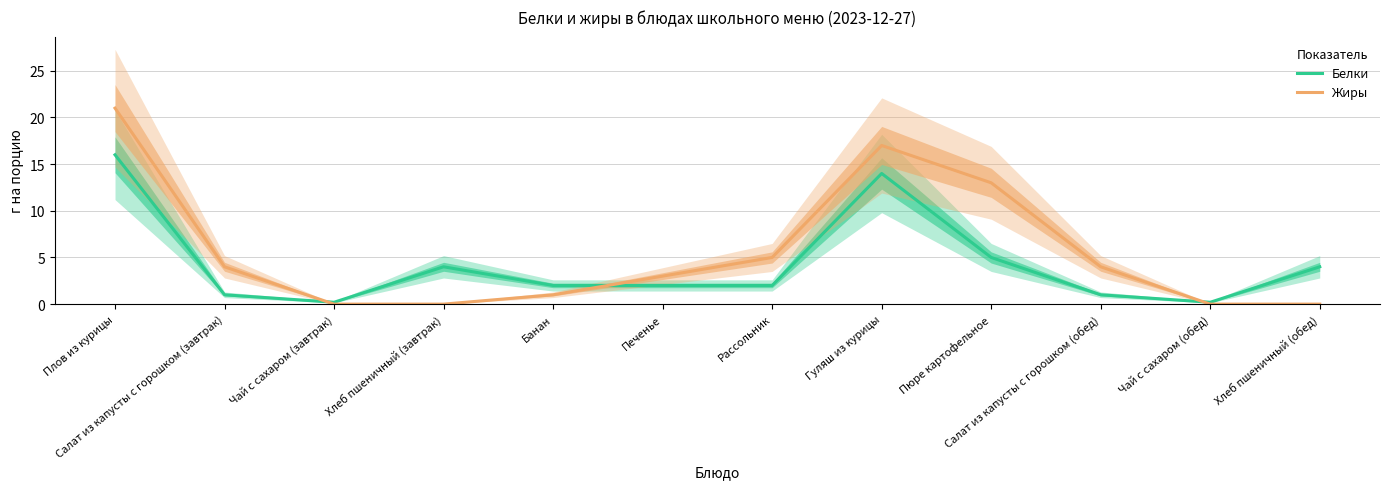

How many times do Жиры and Белки cross each other?

3